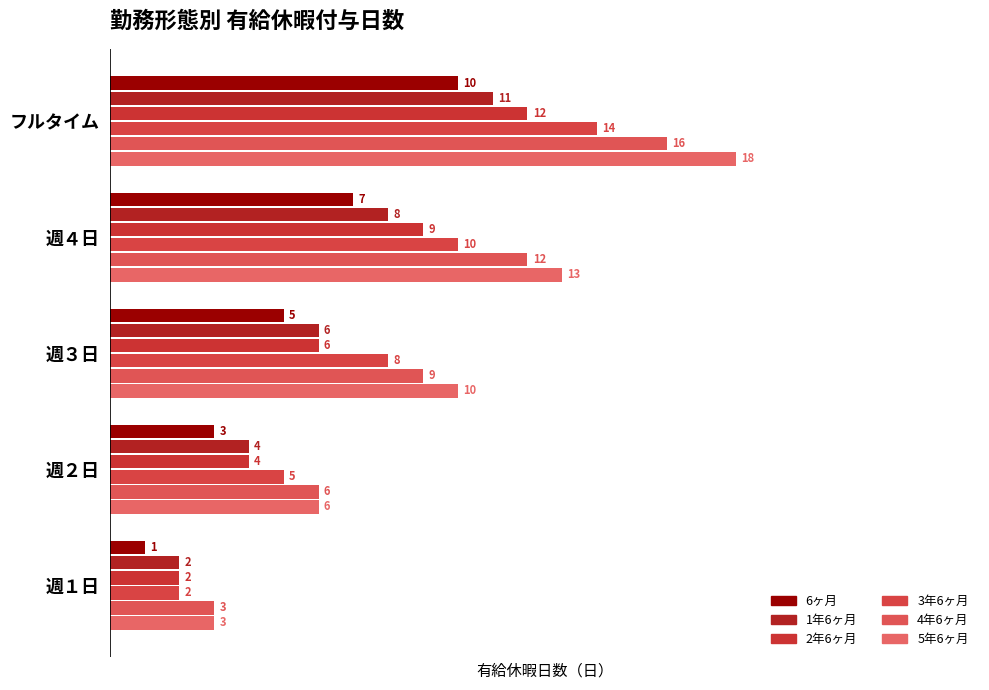

How many series are shown in this chart?

6